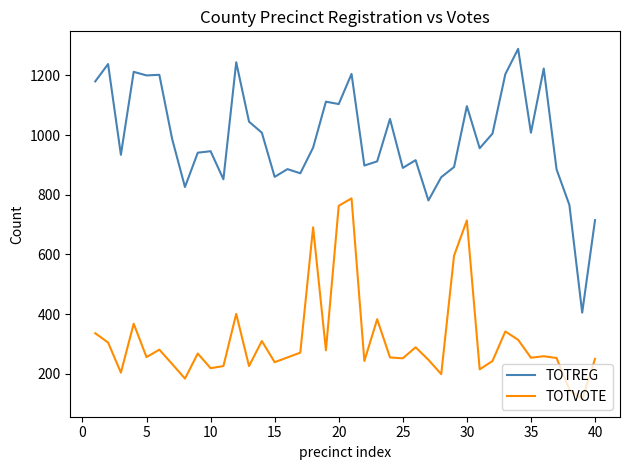

List the series in order of their overall mean, lowest first.

TOTVOTE, TOTREG